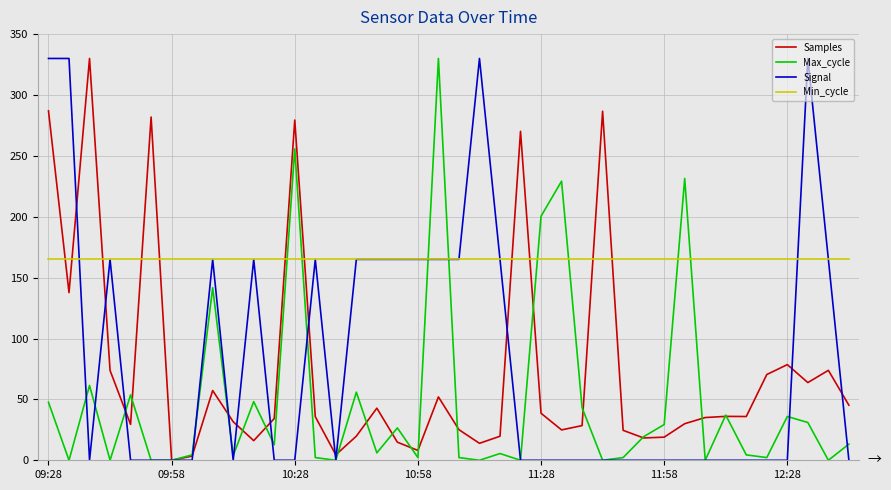

What is the difference between the maximum and minimum values in the Max_cycle series?

330.0